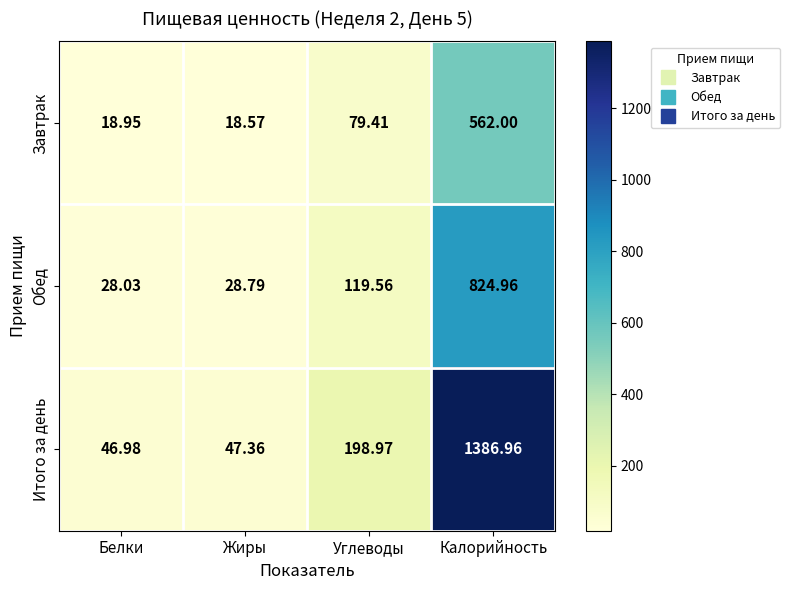

What is the difference between the highest and lowest values at Белки?

28.0